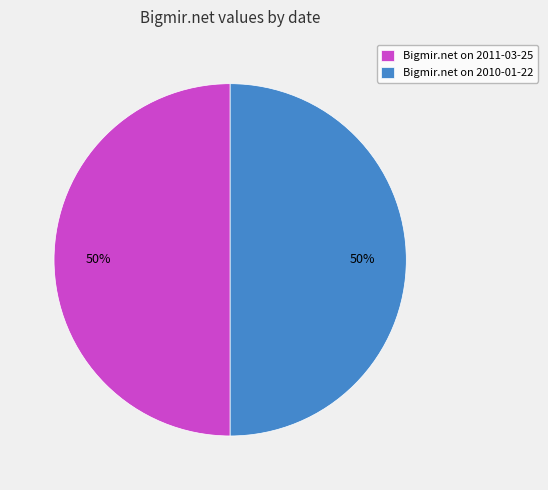

Combined, do Bigmir.net on 2011-03-25 and Bigmir.net on 2010-01-22 account for over 50%?

Yes